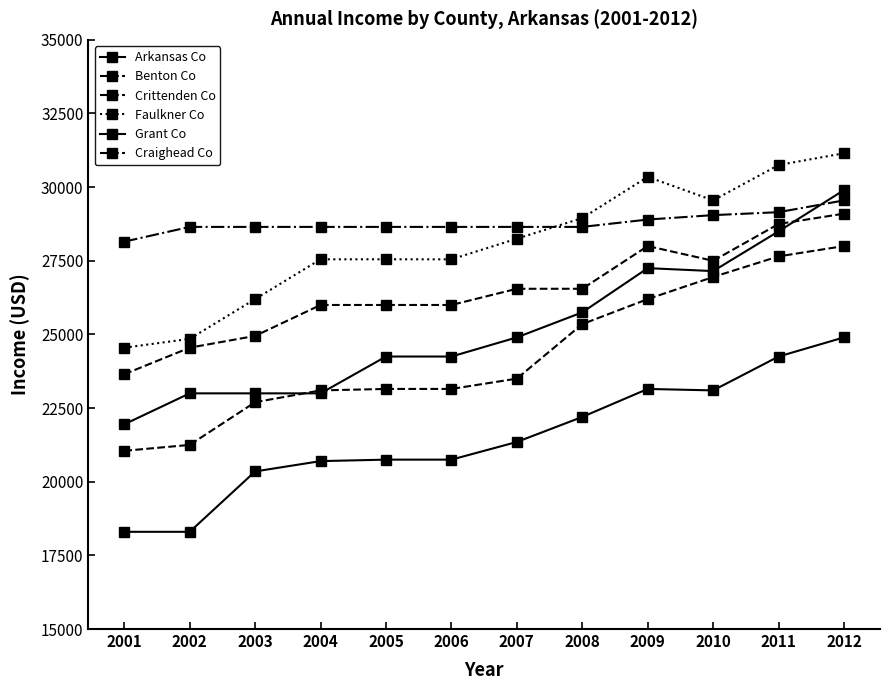

How many lines are shown in the chart?

6